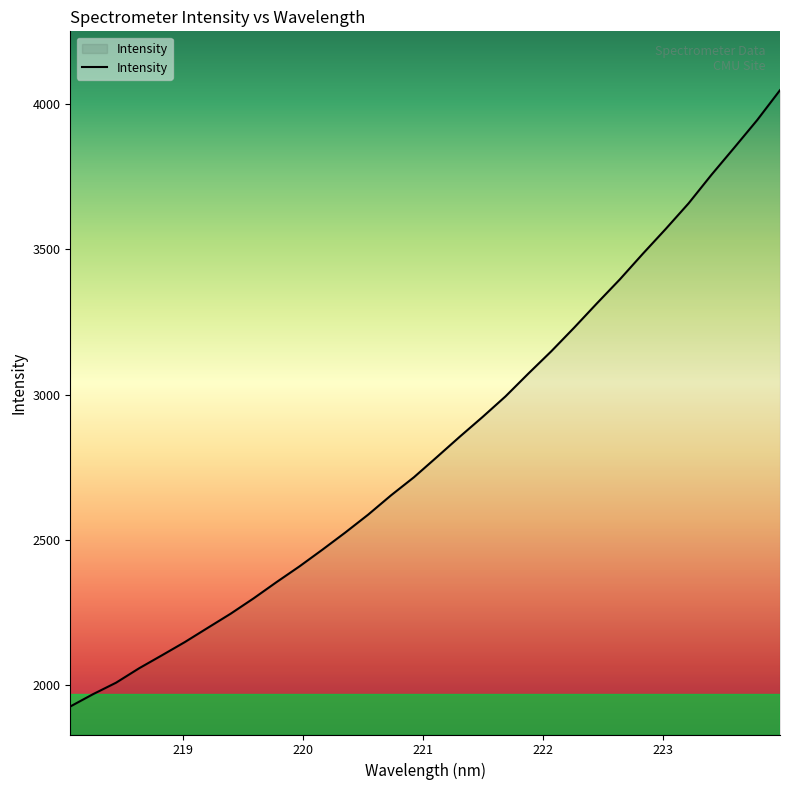

What is the smallest value displayed?

1927.3